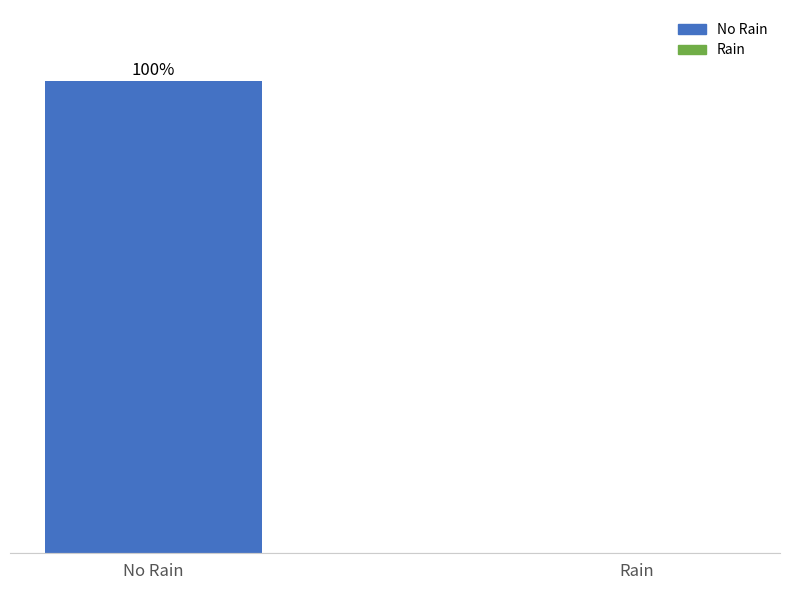

At which category does the chart reach its peak across all series?

No Rain